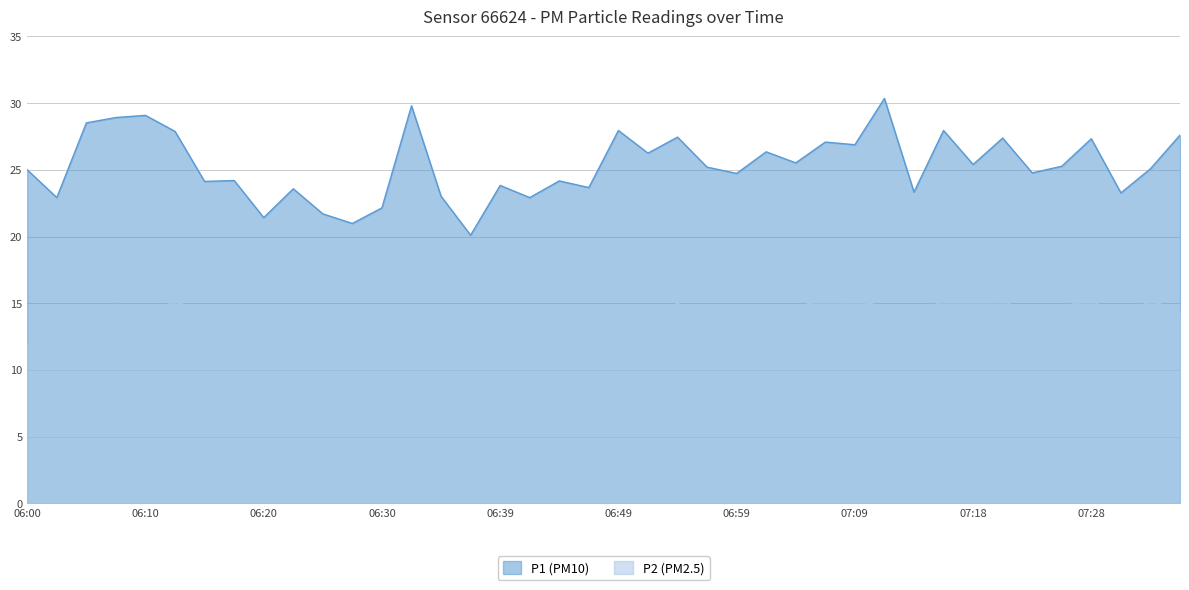

Rank the series at 06:39 from highest to lowest value.

P1 (PM10), P2 (PM2.5)